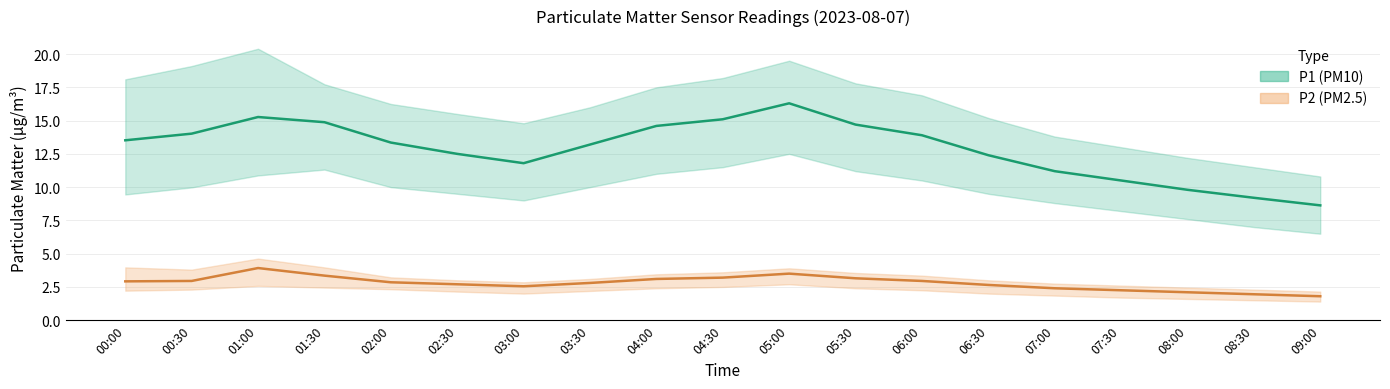

How many data points in P1 (PM10) are less than 13?

8